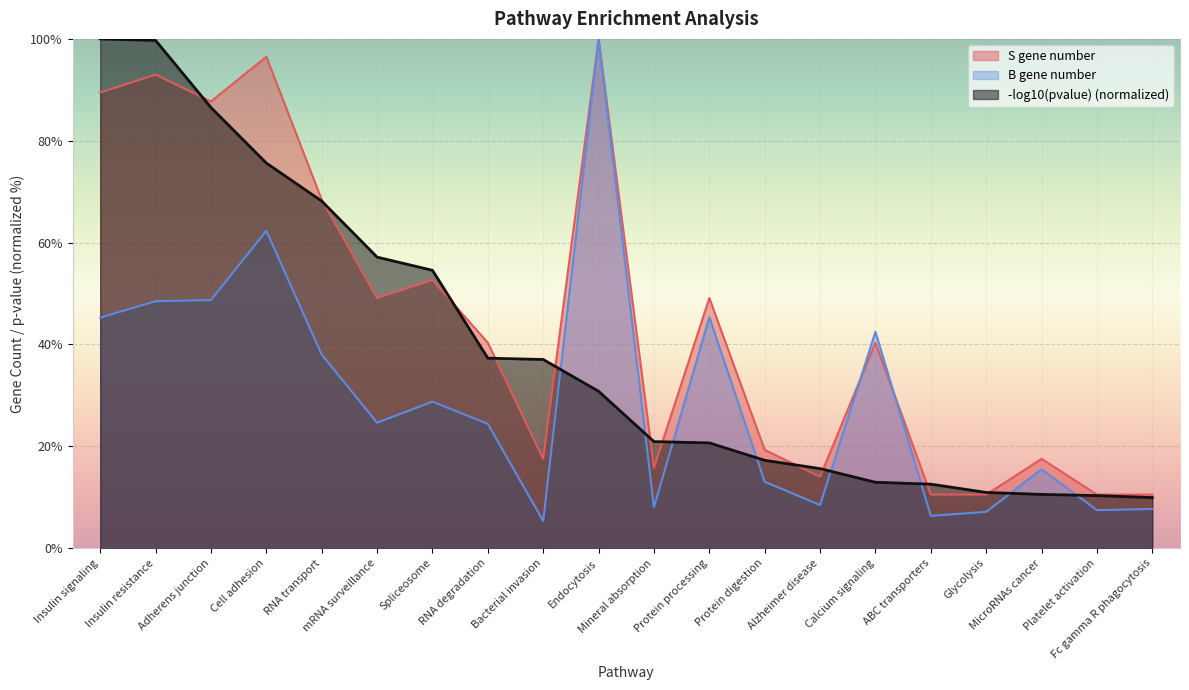

At which category is the sum across all series the highest?

Insulin resistance